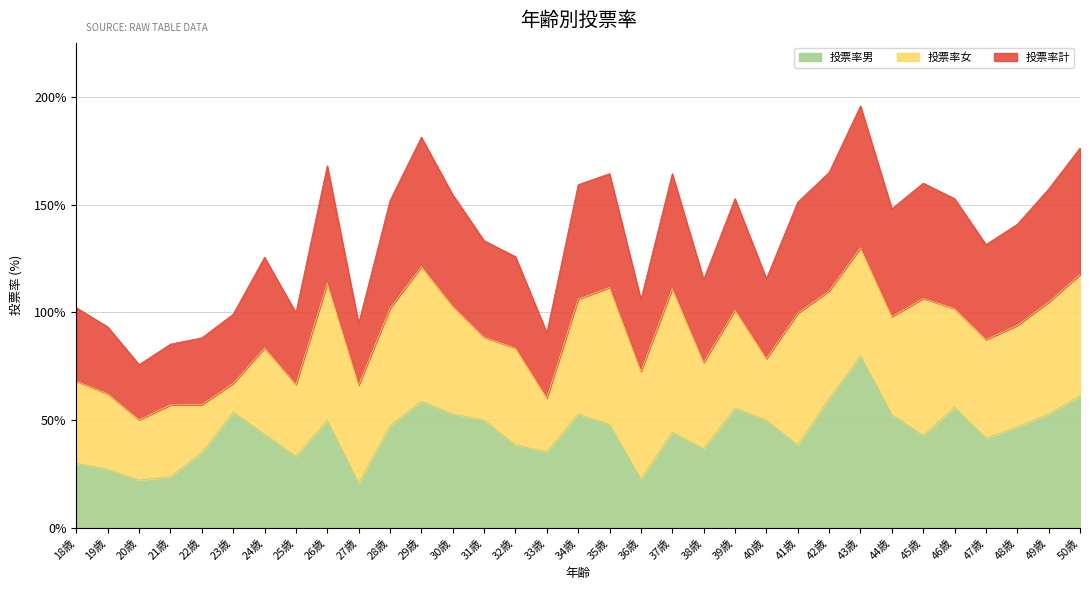

Does the chart display data point markers on the line(s)?

No